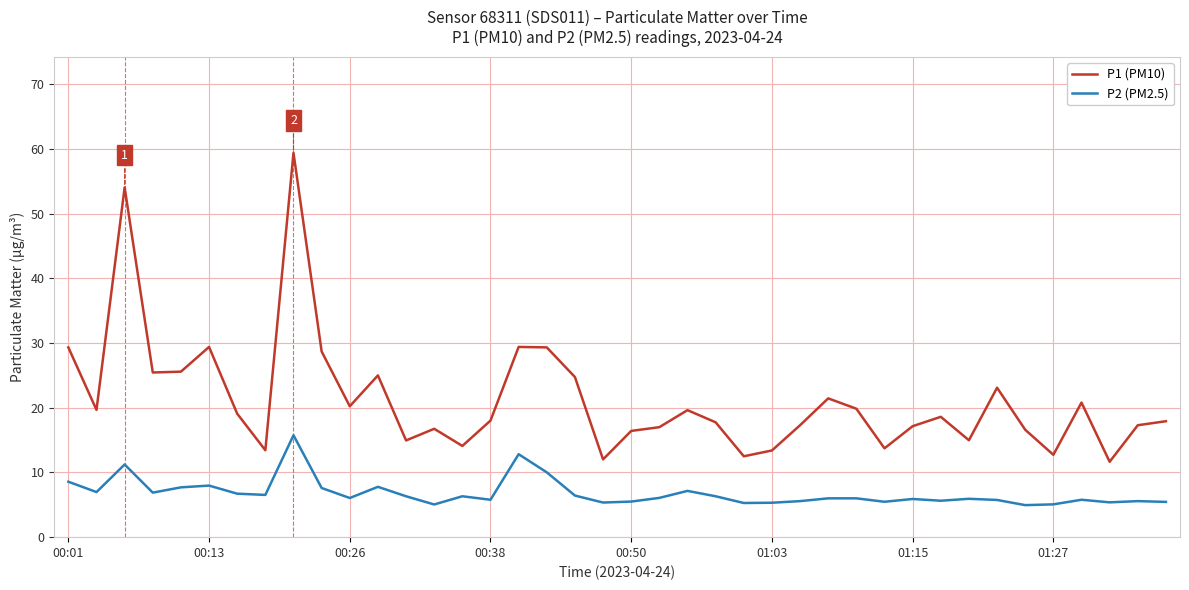

What is the minimum value for P2 (PM2.5)?

5.0